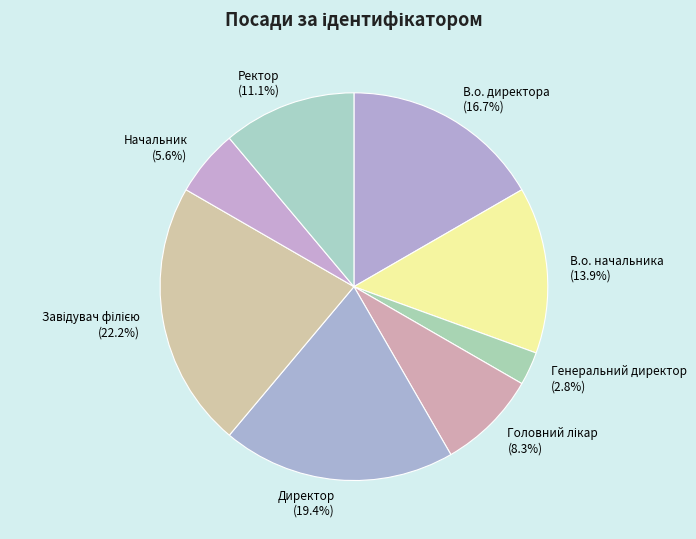

Which slice is the smallest?

Генеральний директор